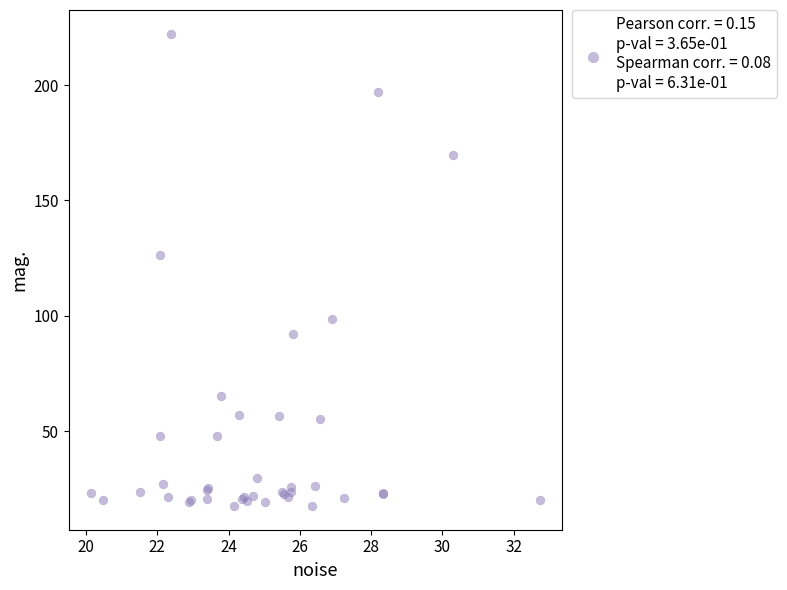

What Y value in the scatter plot is closest to 119?

126.1